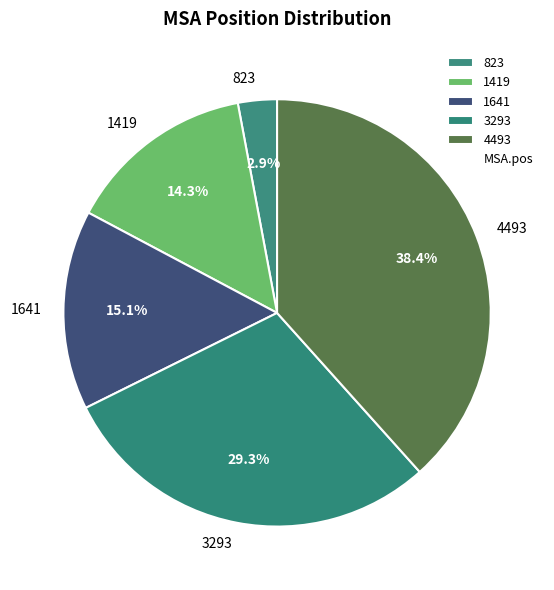

How many segments does this pie chart have?

5